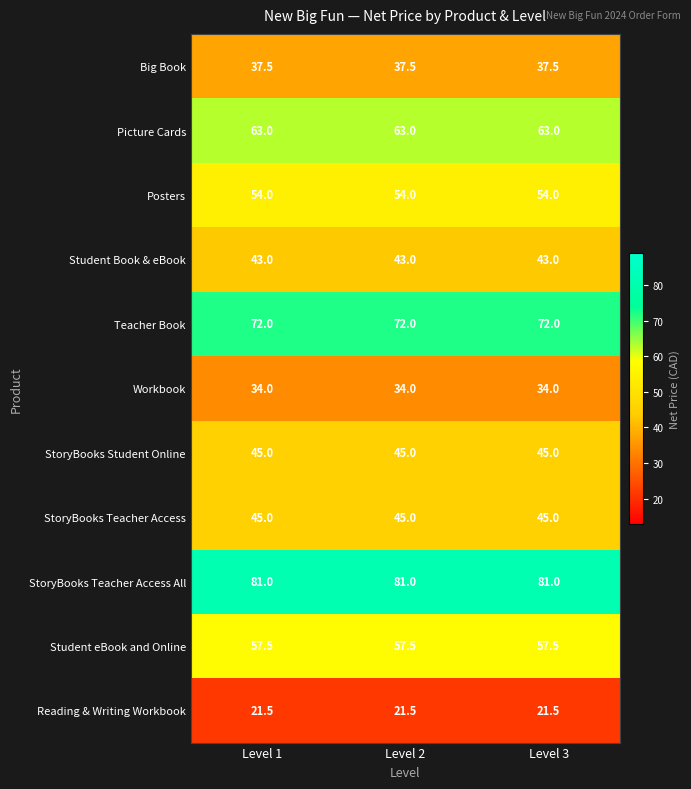

What is the maximum value for Posters?

54.0